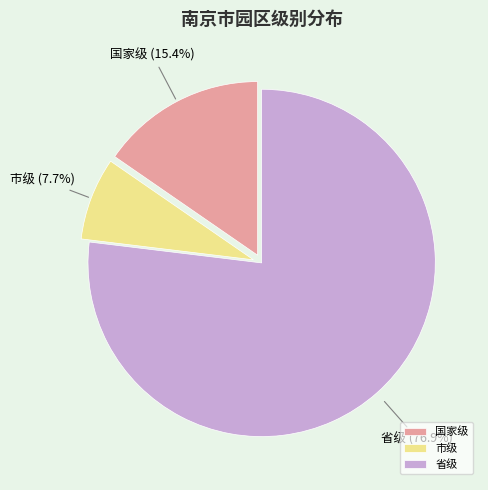

Is the sum of 国家级 and 省级 greater than half?

Yes